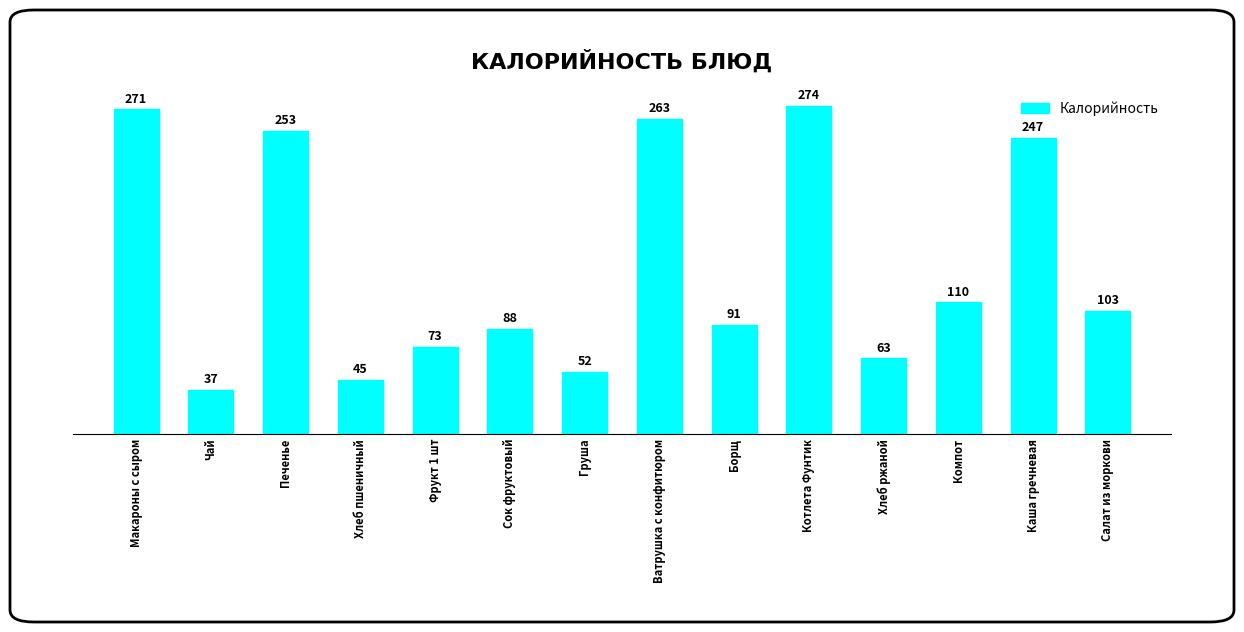

Which category has the highest value across all series?

Котлета Фунтик